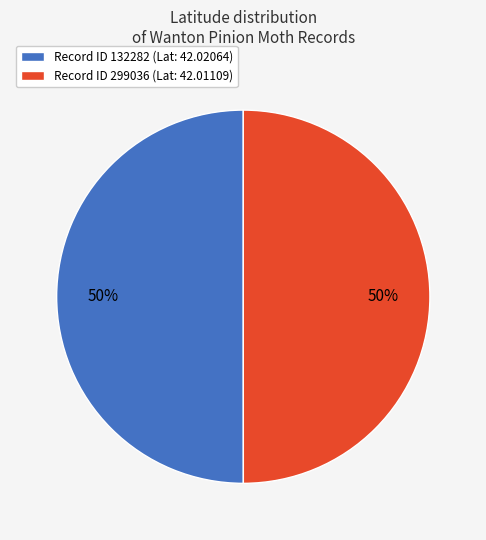

What percentage is the Record ID 299036 (Lat: 42.01109) slice, to the nearest percent?

50%